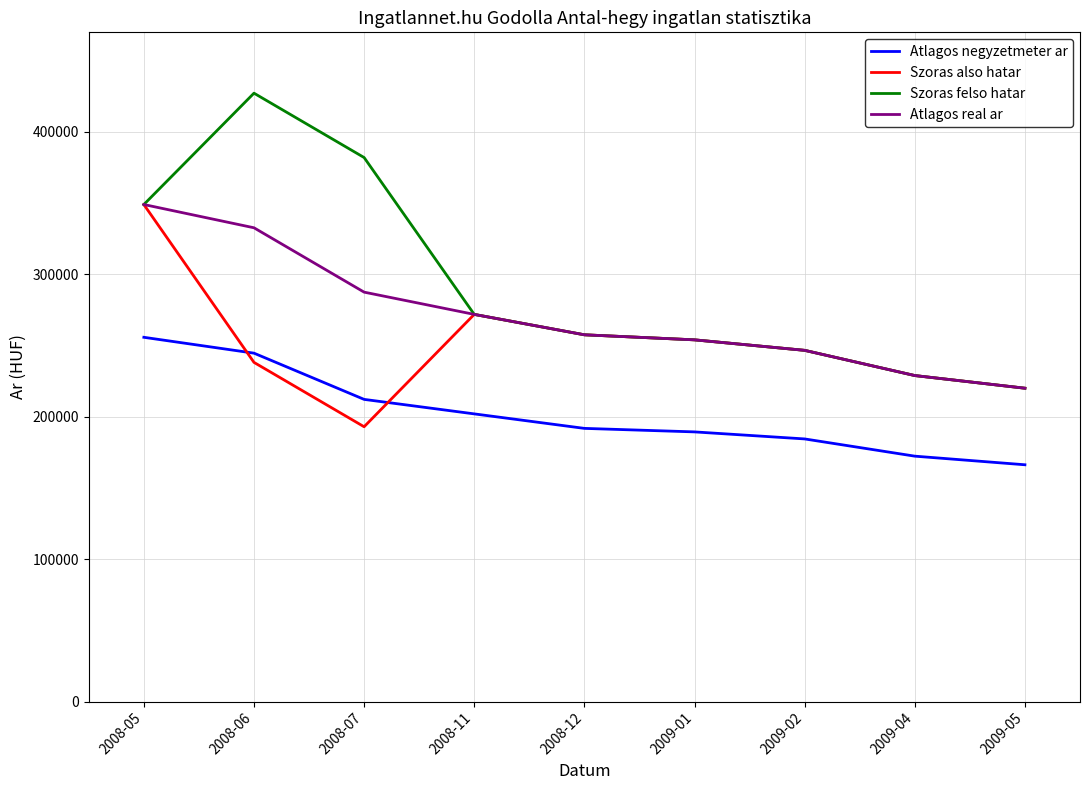

What is the total value across all series at 2008-05?

1302955